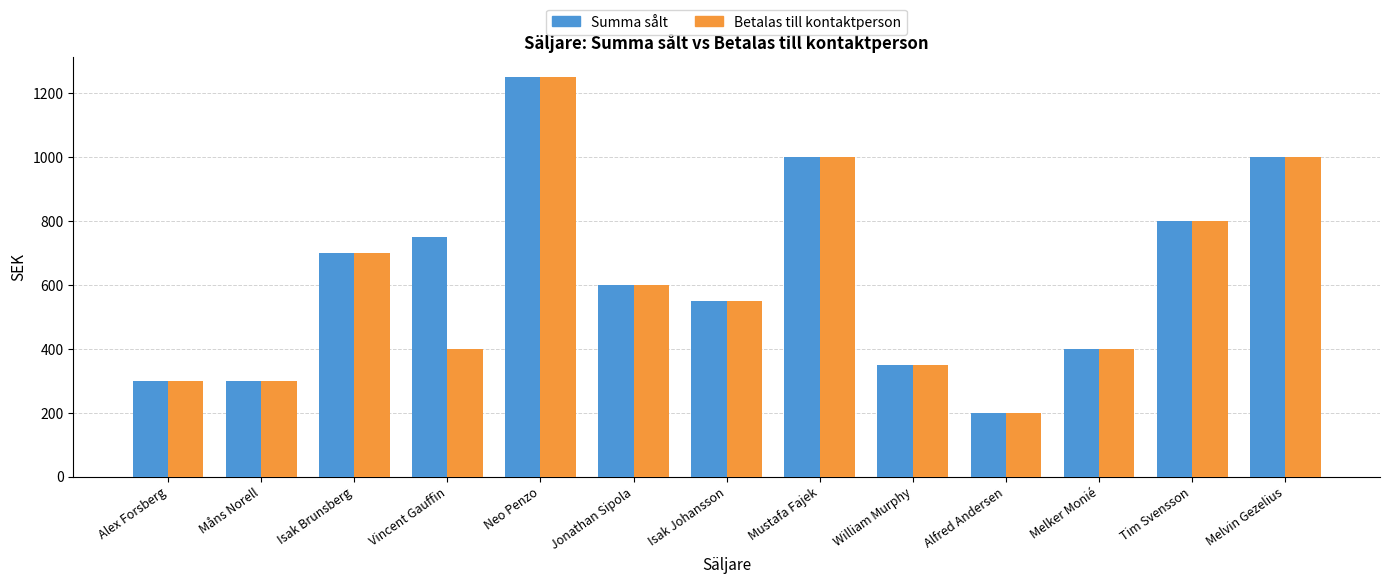

Reading right to left, list all the values displayed in this chart.

Summa sålt: Melvin Gezelius=1000	Tim Svensson=800	Melker Monié=400	Alfred Andersen=200	William Murphy=350	Mustafa Fajek=1000	Isak Johansson=550	Jonathan Sipola=600	Neo Penzo=1250	Vincent Gauffin=750	Isak Brunsberg=700	Måns Norell=300	Alex Forsberg=300
Betalas till kontaktperson: Melvin Gezelius=1000	Tim Svensson=800	Melker Monié=400	Alfred Andersen=200	William Murphy=350	Mustafa Fajek=1000	Isak Johansson=550	Jonathan Sipola=600	Neo Penzo=1250	Vincent Gauffin=400	Isak Brunsberg=700	Måns Norell=300	Alex Forsberg=300